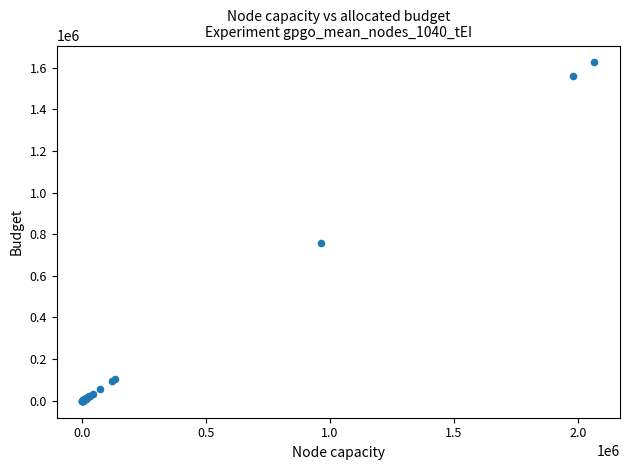

What Y value in the scatter plot is closest to 812239?

756472.8